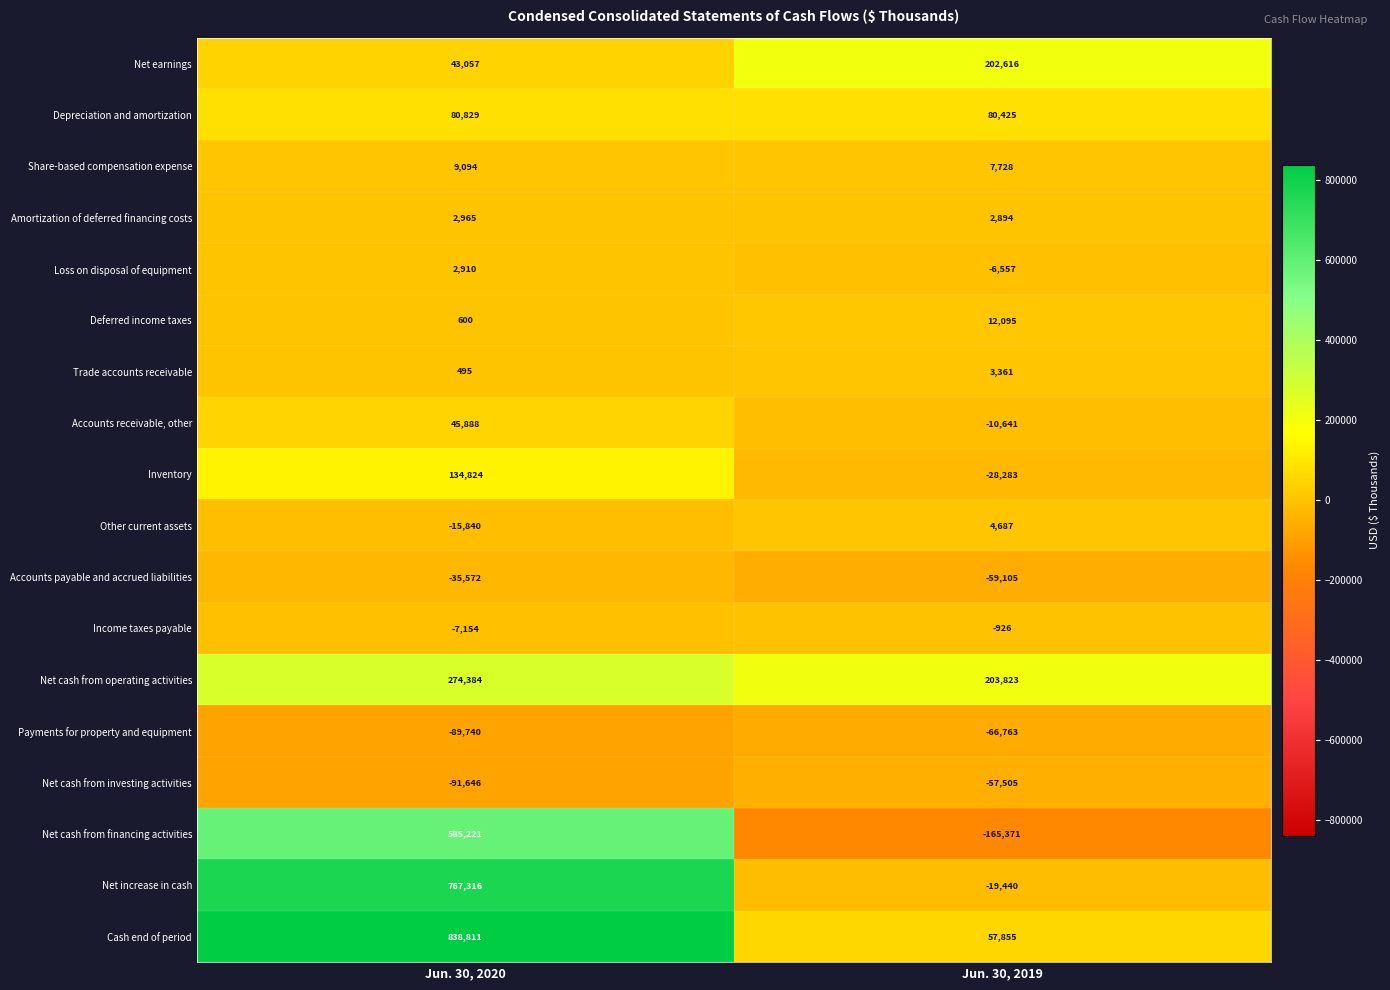

At which category does the chart reach its minimum across all series?

Jun. 30, 2019